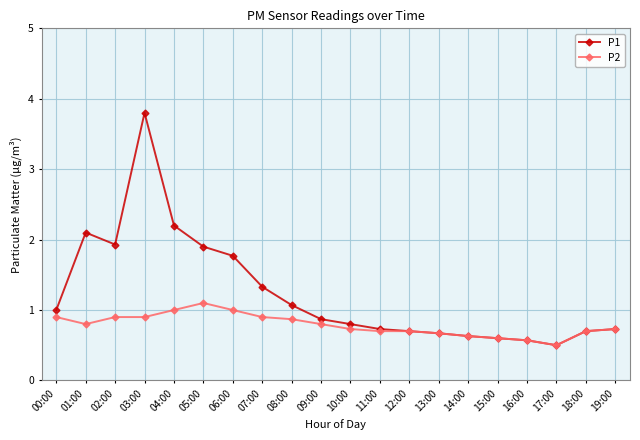

In P1, how many points are higher than both neighbors (excluding endpoints)?

2